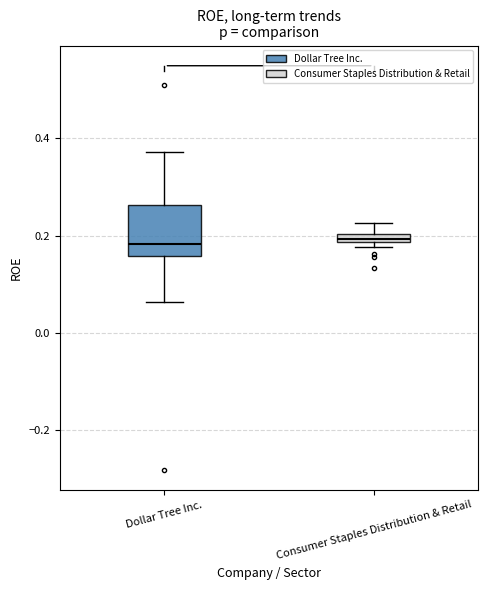

Where is the upper edge of the box for Consumer Staples Distribution & Retail on the y-axis? The values are not printed on the chart, so give them approximately, as read against the axis.

0.20